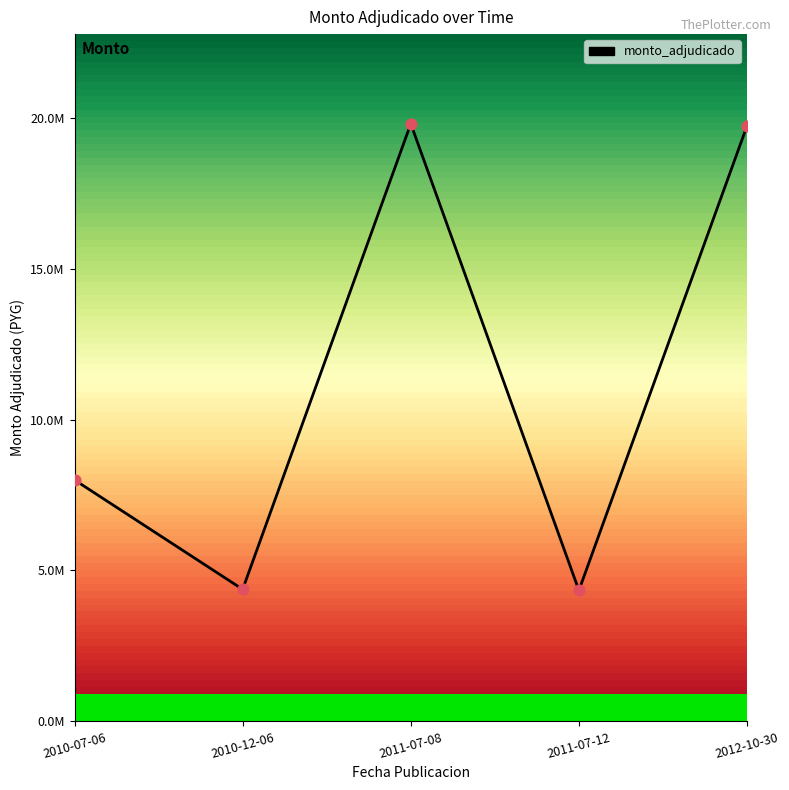

What is the change in value from 2010-07-06 to 2010-12-06?

-3625000